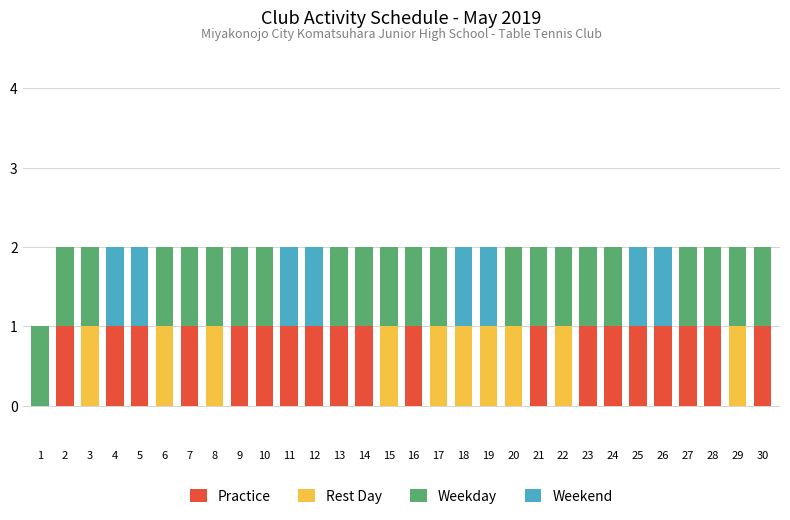

What is the value of the Practice bar at the 28th from the left?

1